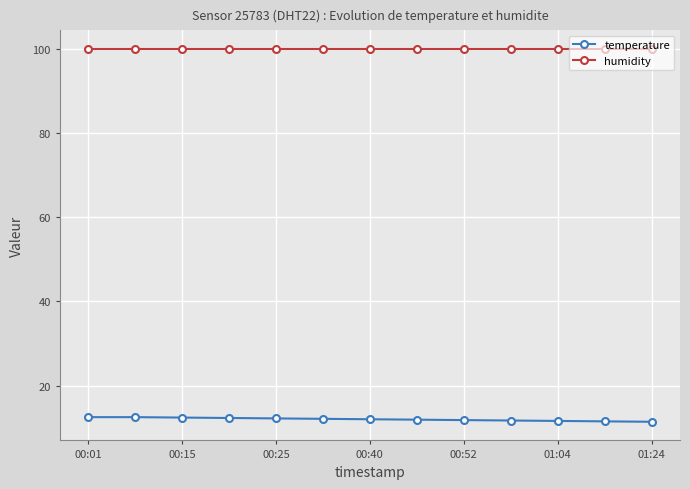

Rank the series by their average value, from highest to lowest.

humidity, temperature